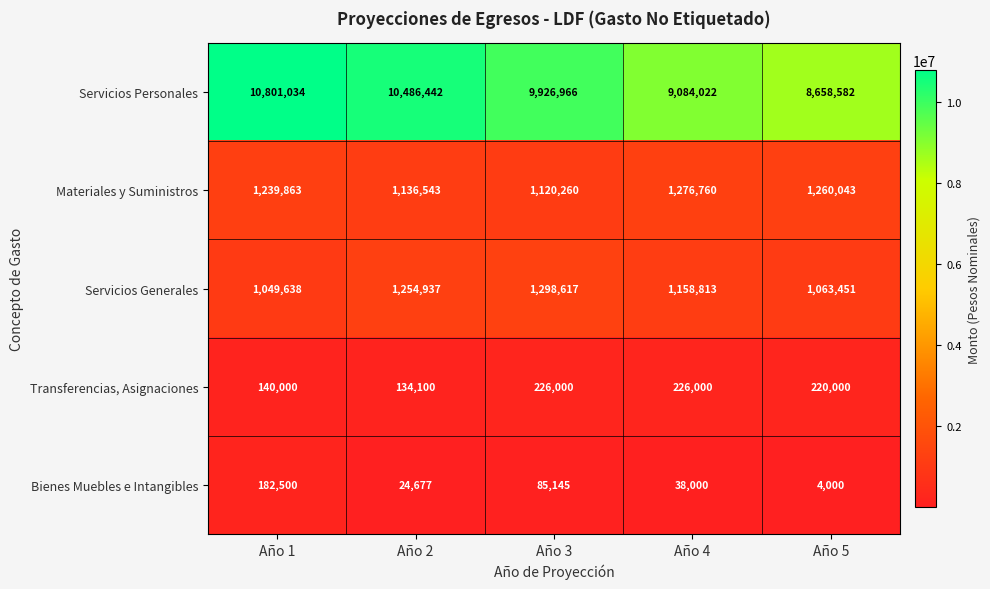

Which series has the largest total across all categories?

Servicios Personales